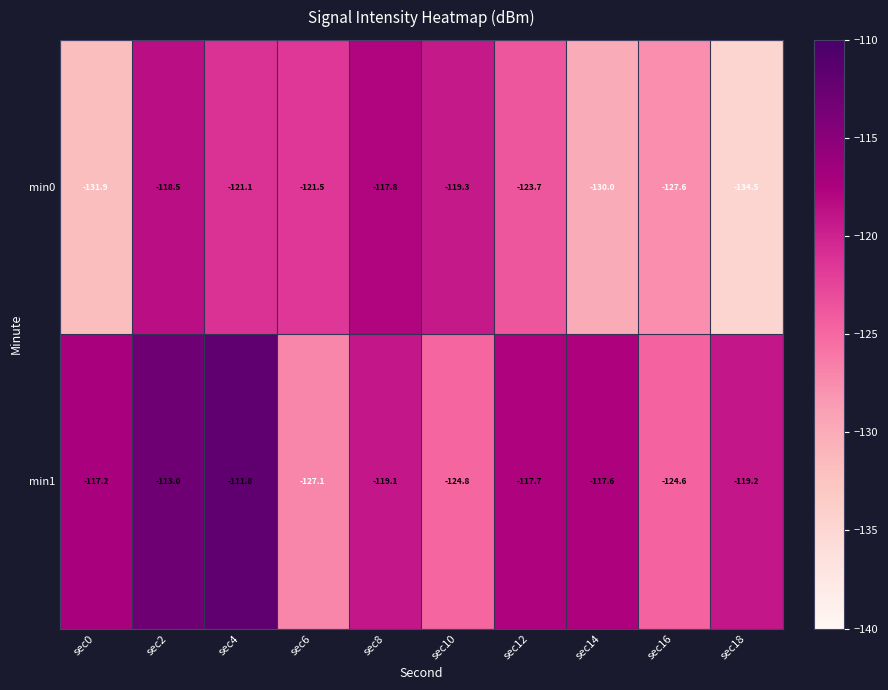

Which series has the widest spread of values?

min0